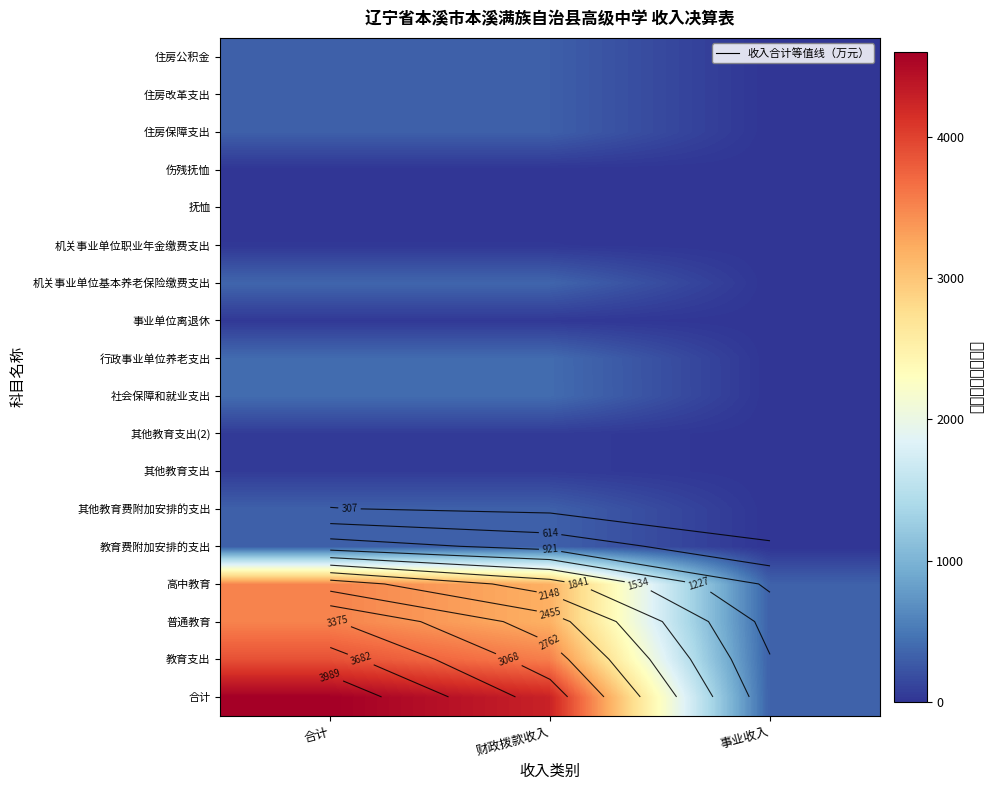

Which category has the highest value in the 合计 series?

合计